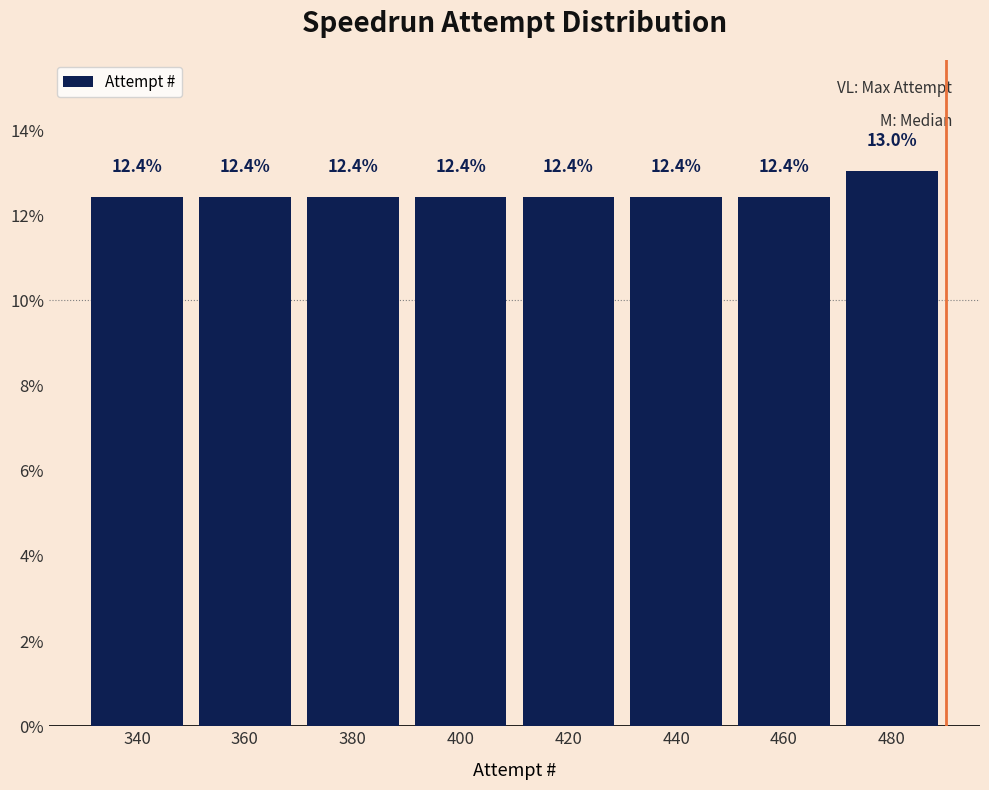

Which range on the x-axis has the tallest bar?

470 to 490